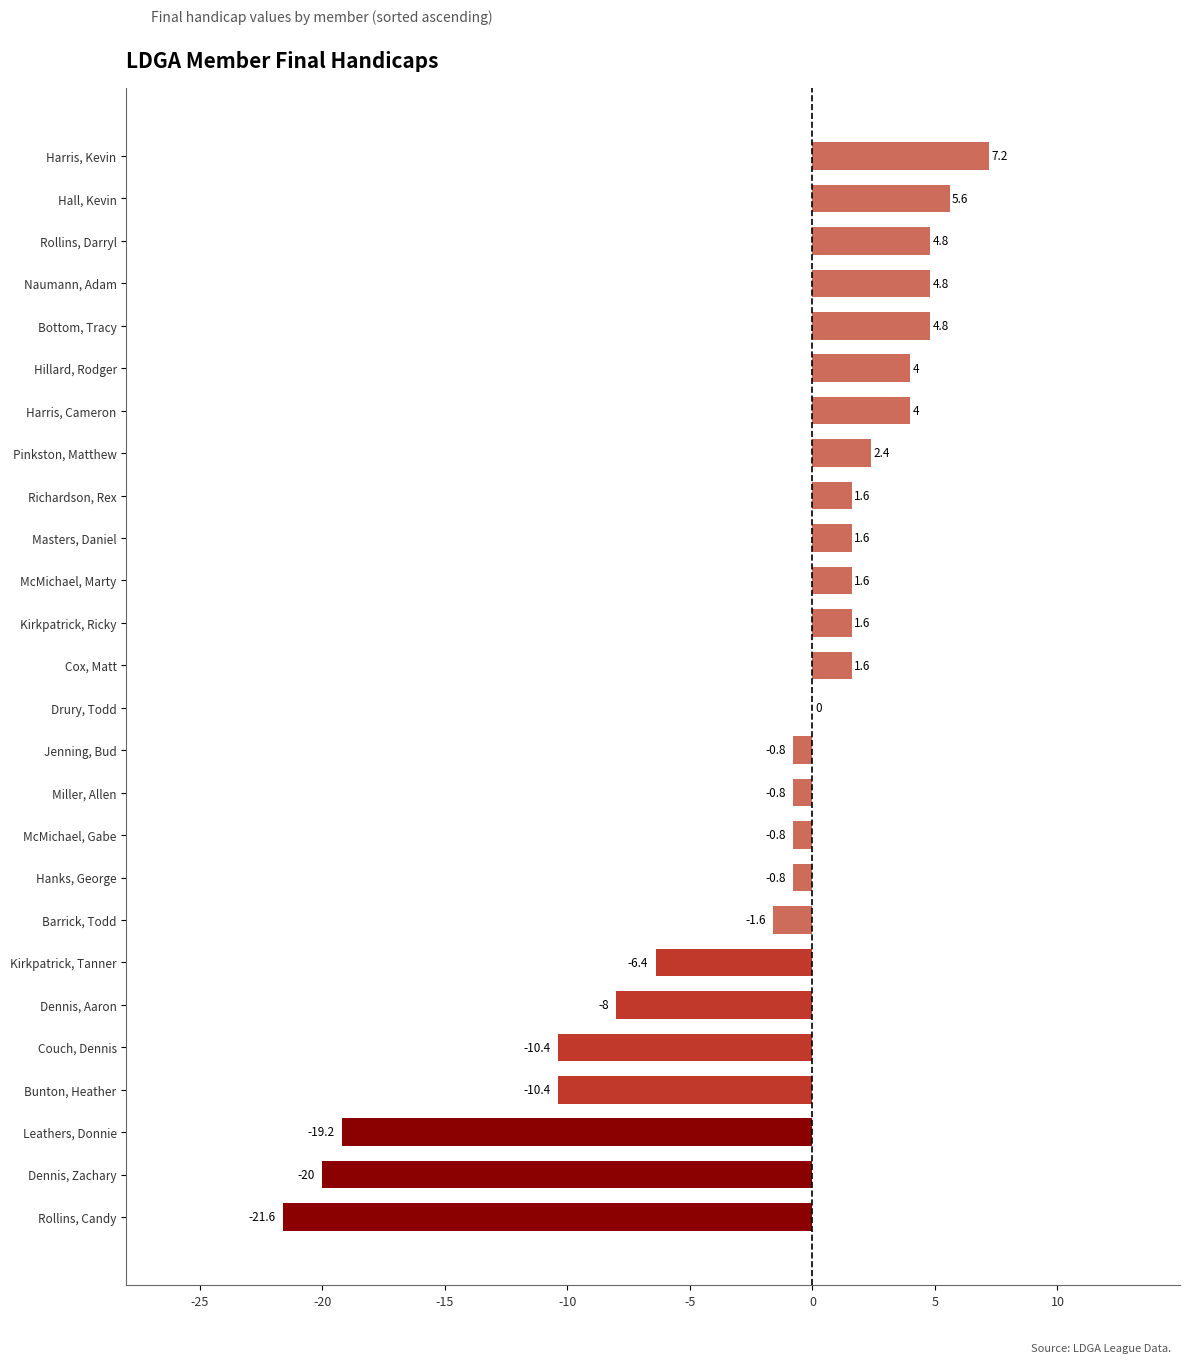

At which label is the value closest to -7?

Kirkpatrick, Tanner